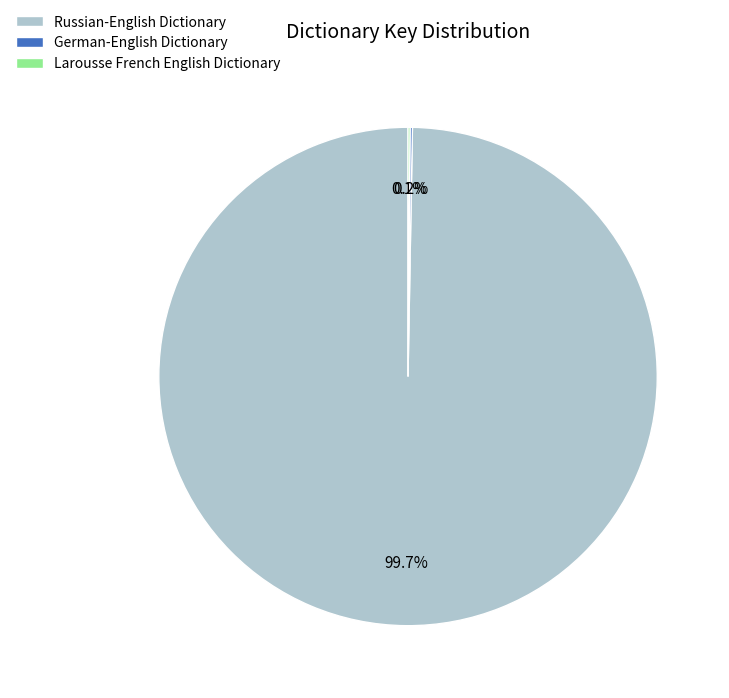

What is the majority slice?

Russian-English Dictionary